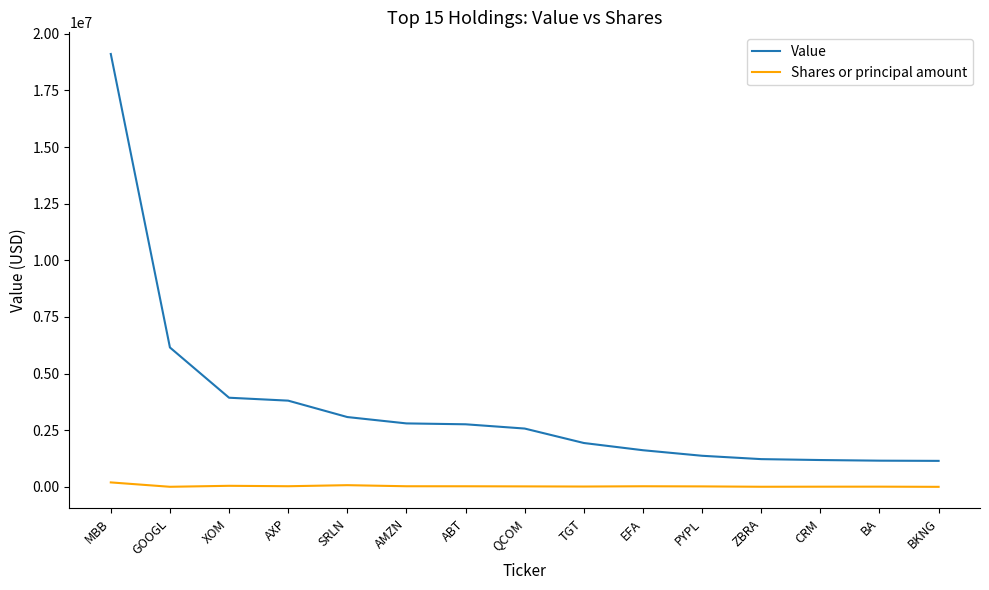

How many lines are shown in the chart?

2